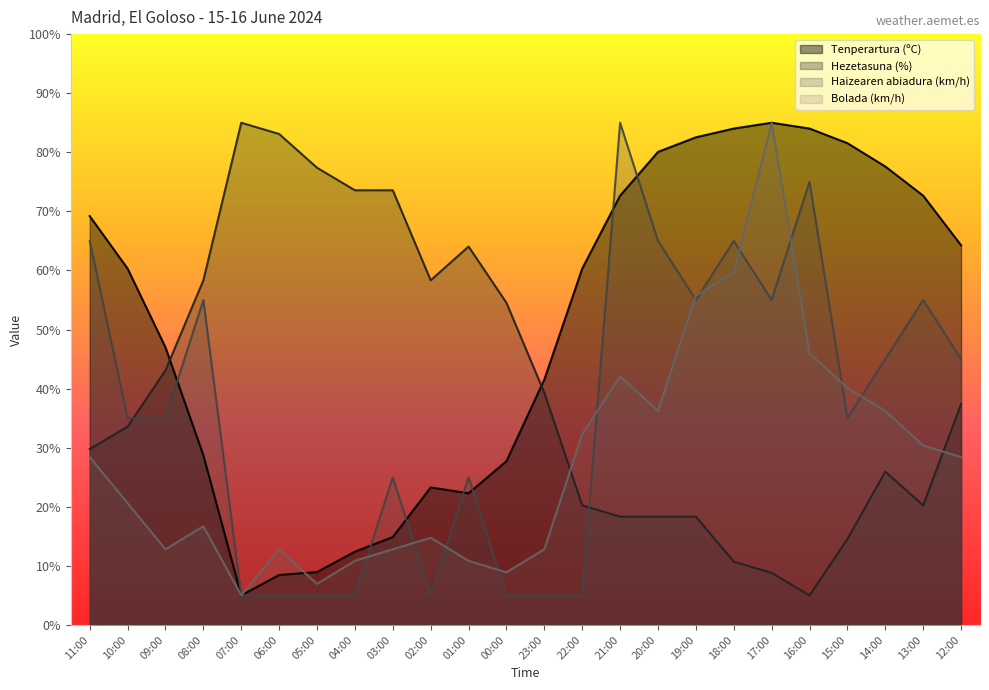

List the labels in order of Haizearen abiadura (km/h) value, largest first.

21:00, 16:00, 11:00, 20:00, 18:00, 08:00, 19:00, 17:00, 13:00, 14:00, 12:00, 10:00, 09:00, 15:00, 03:00, 01:00, 07:00, 06:00, 05:00, 04:00, 02:00, 00:00, 23:00, 22:00